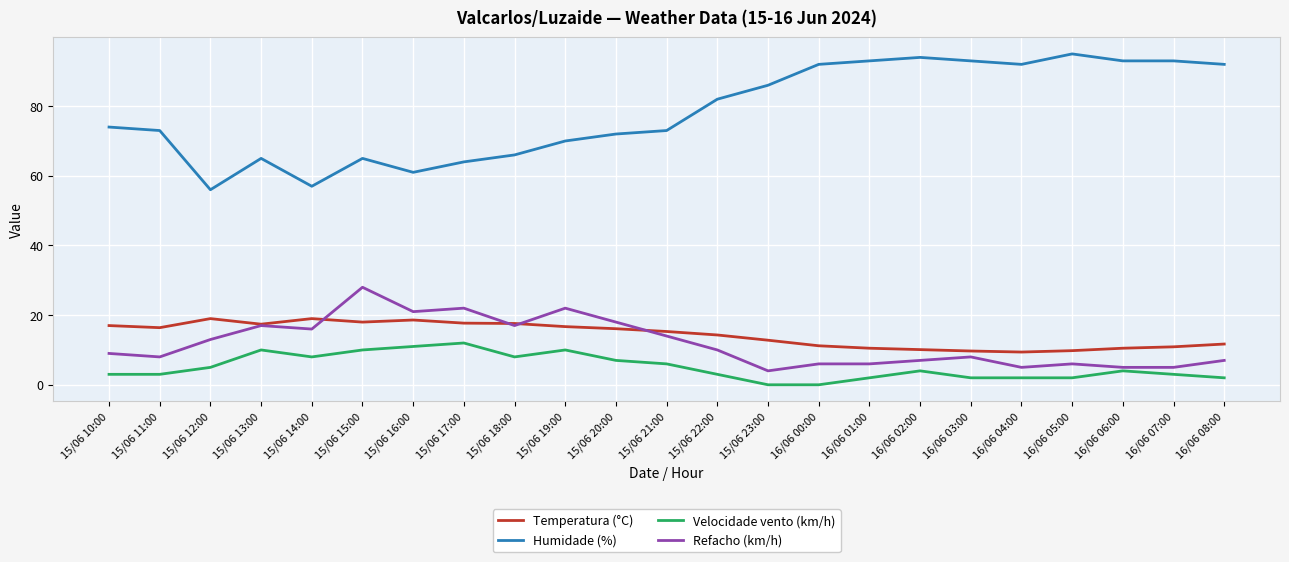

True or false: Velocidade vento (km/h) and Humidade (%) intersect in this chart.

False